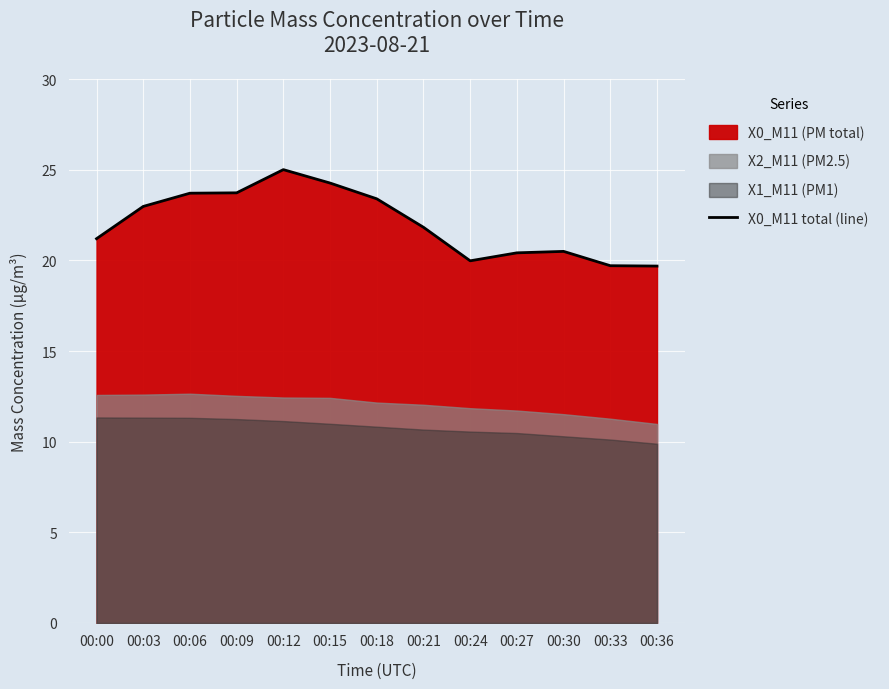

List the labels in order of value, largest first.

00:12, 00:15, 00:09, 00:06, 00:18, 00:03, 00:21, 00:00, 00:30, 00:27, 00:24, 00:33, 00:36